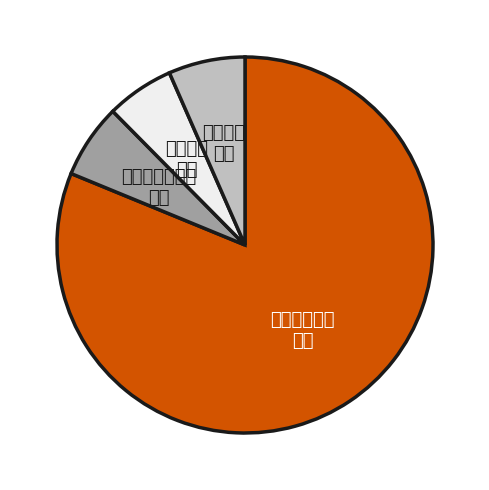

Does any single category account for the majority?

Yes